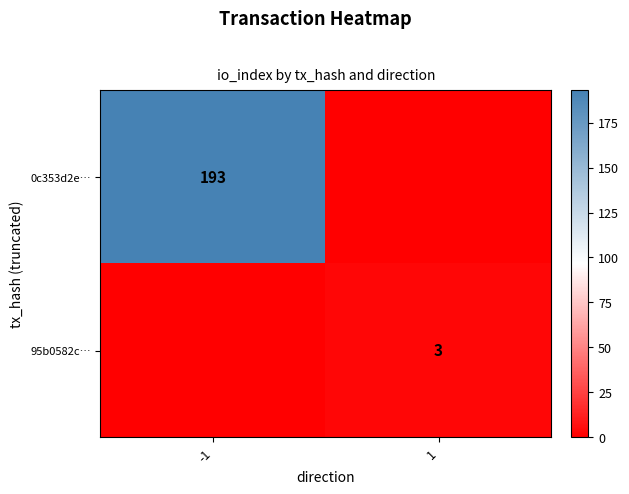

Is it true that 95b0582c… equals 3 at 1?

True